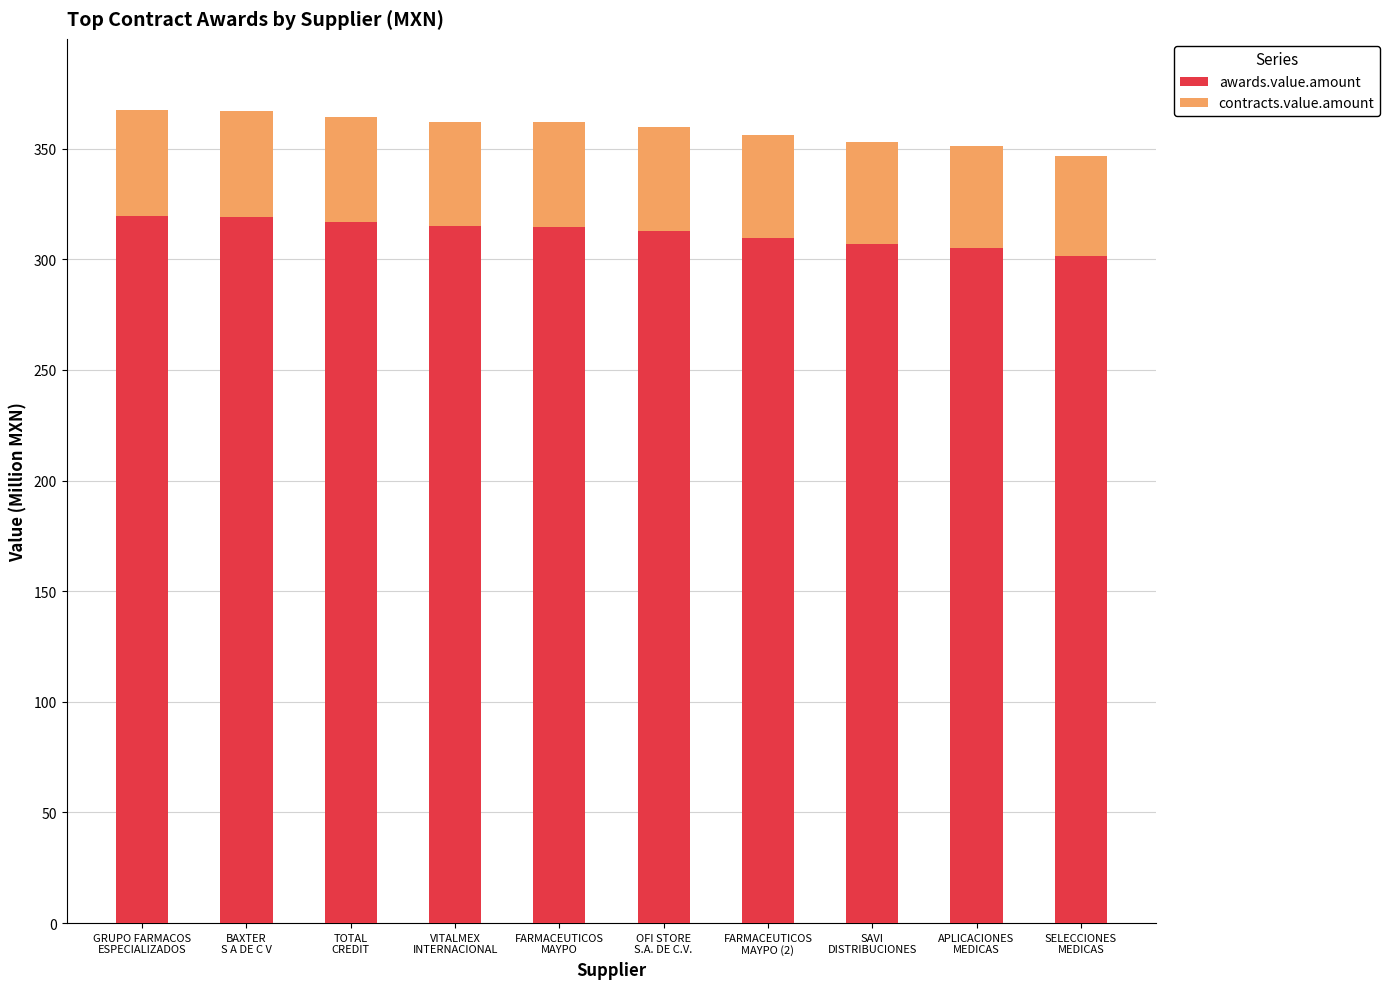

What is the sum of all awards.value.amount values?

3121.5